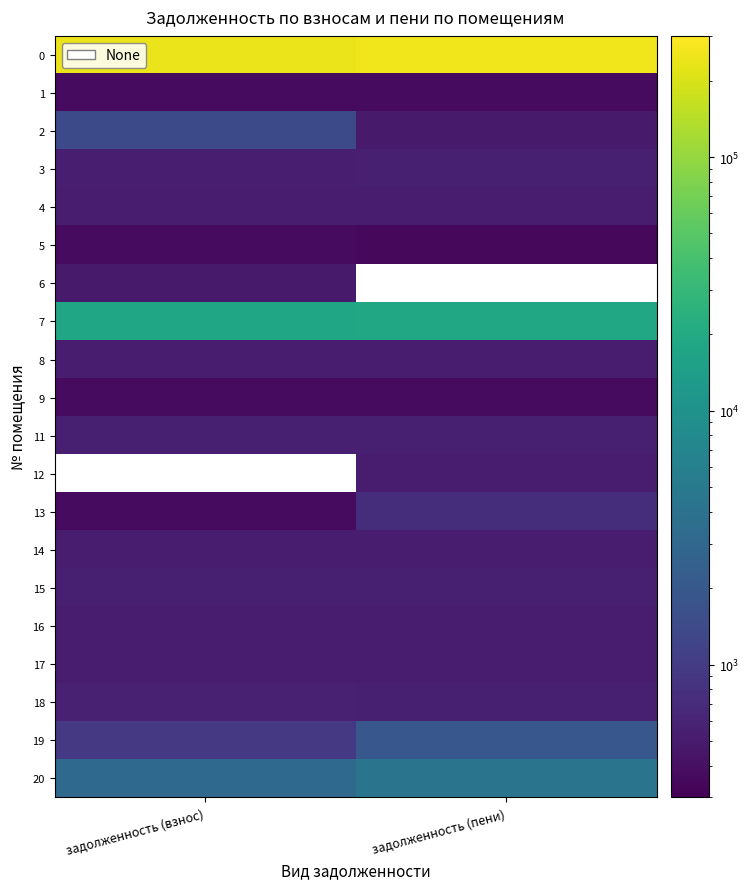

Which has a higher value, задолженность (взнос) or задолженность (пени)?

задолженность (пени)